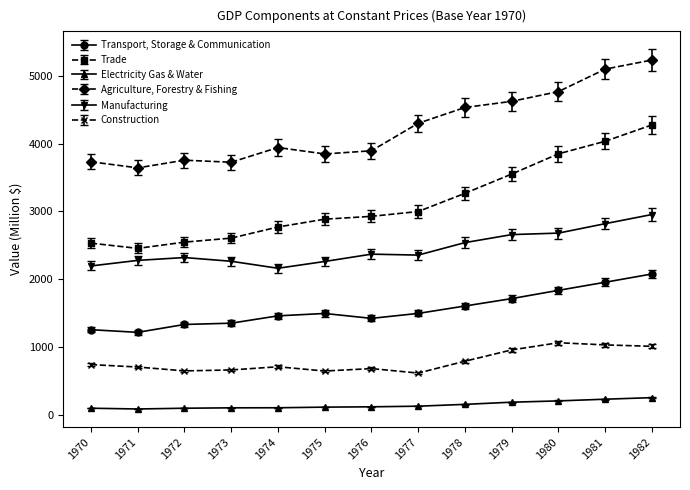

True or false: Construction and Trade intersect in this chart.

False